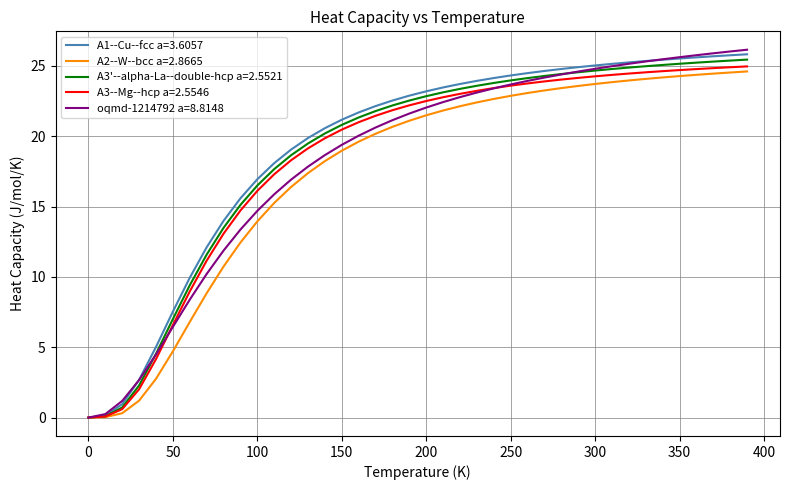

What is the greatest value displayed?

26.1